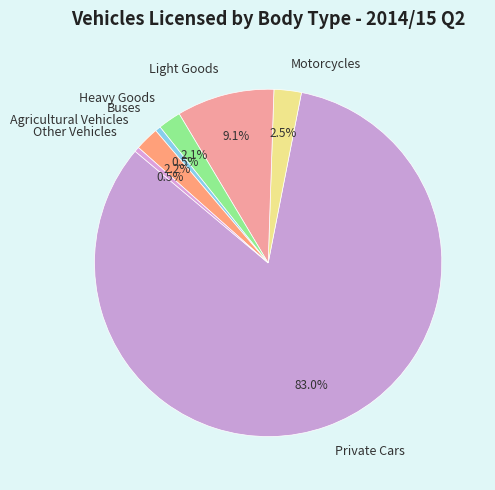

Which slice is the largest?

Private Cars